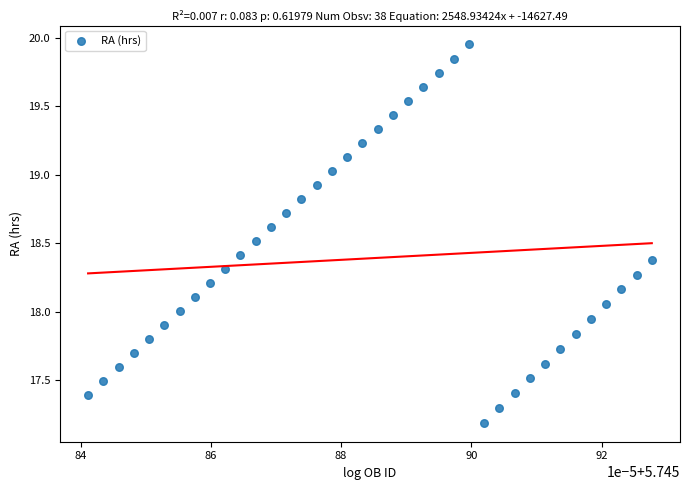

What is the range of Y values (max minus min)?

2.8